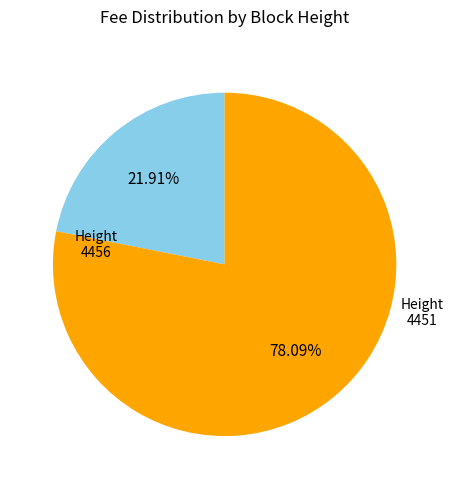

Does any single category account for the majority?

Yes